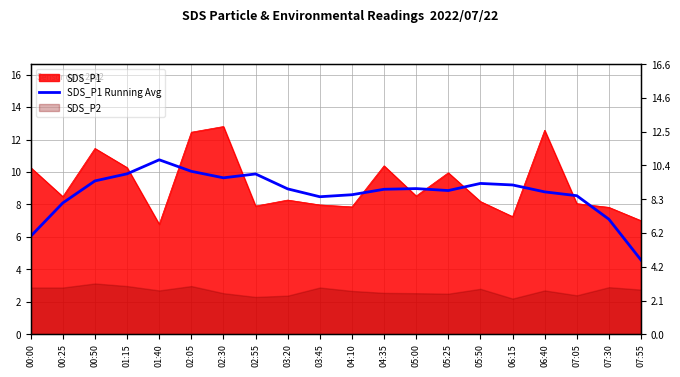

What is the average value?

8.7